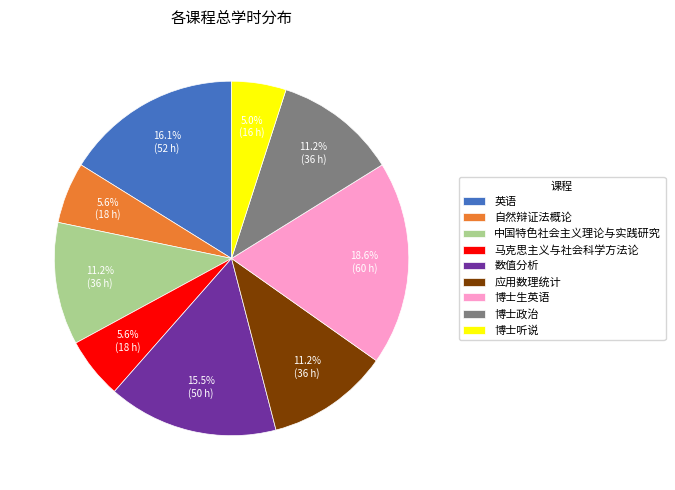

To the nearest percent, what is the combined percentage of 数值分析 and 博士政治?

27%